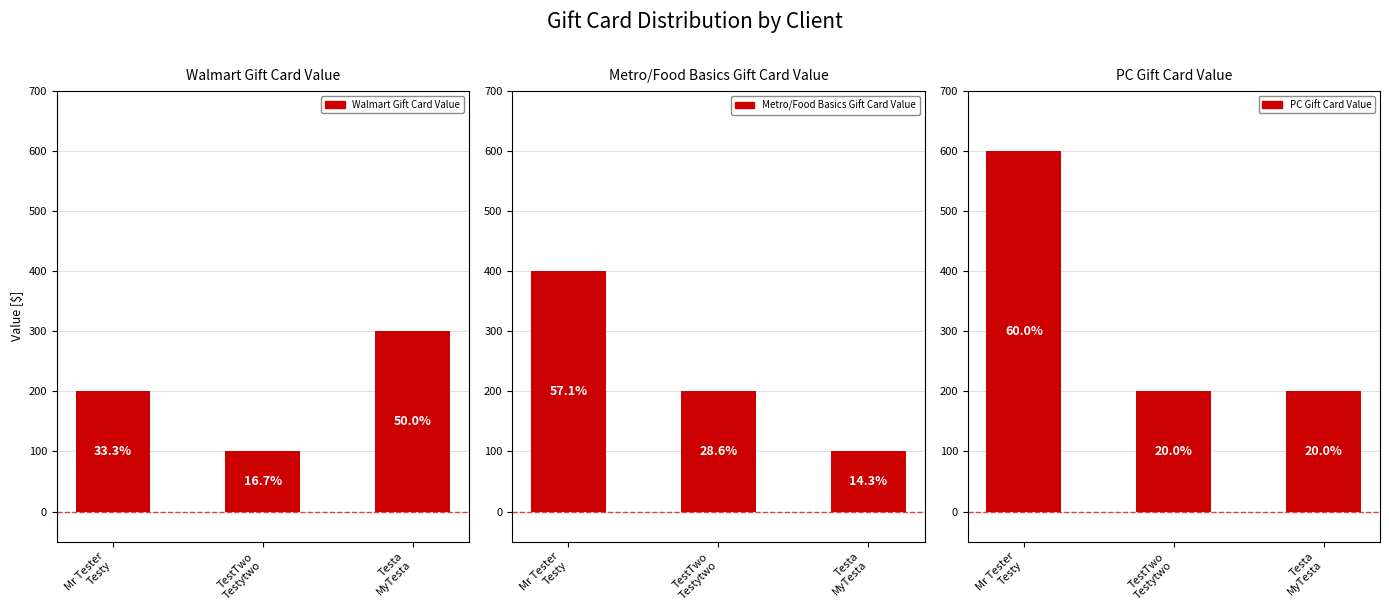

How many Walmart Gift Card Value values are between 100 and 300?

3